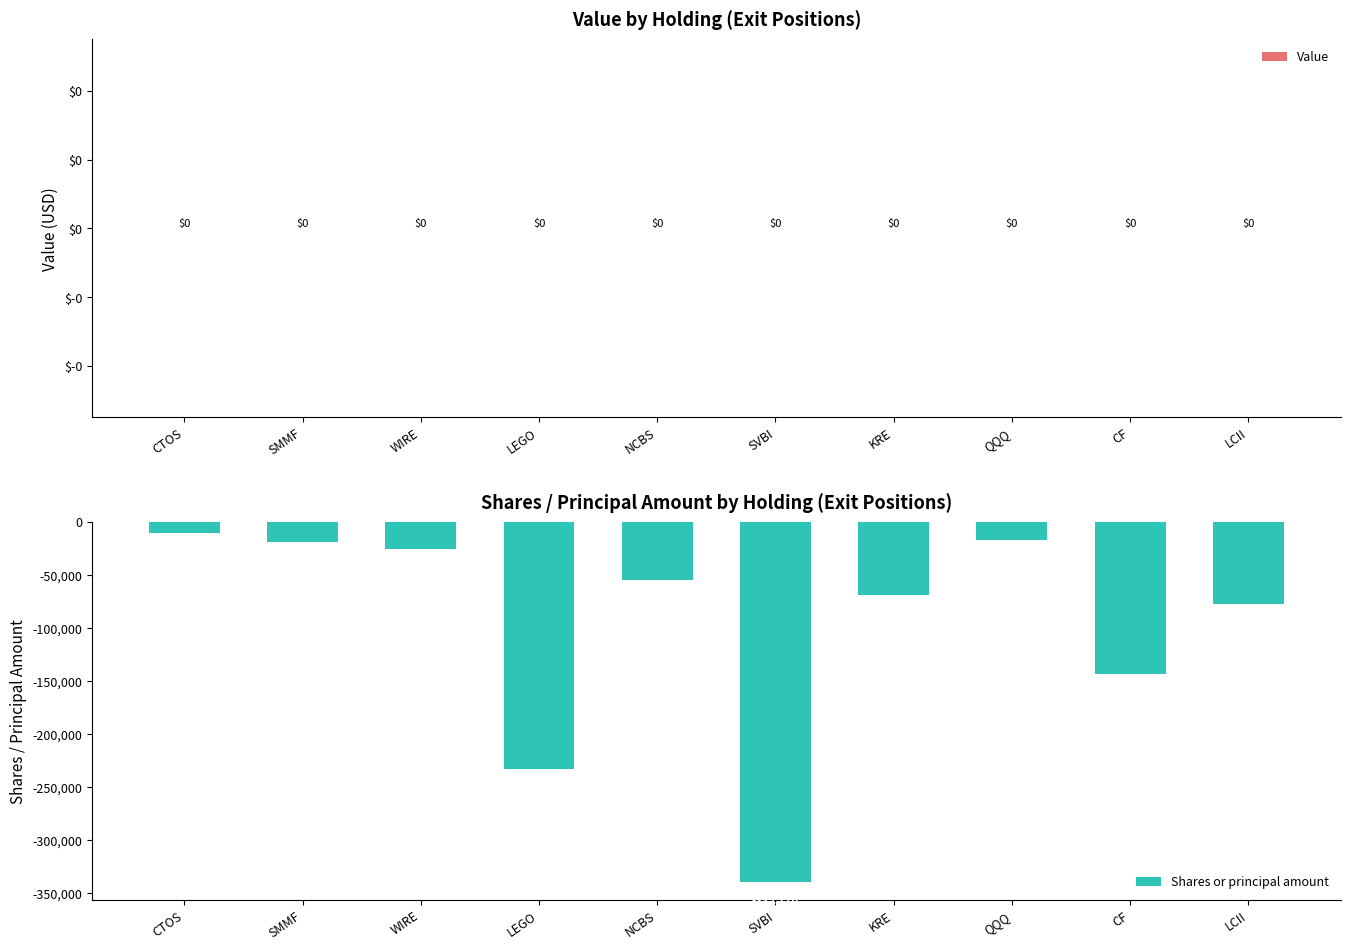

Reading left to right, list all the values displayed in this chart.

CTOS=-10000	SMMF=-19140	WIRE=-25475	LEGO=-232985	NCBS=-54961	SVBI=-339116	KRE=-69095	QQQ=-17500	CF=-143701	LCII=-77642